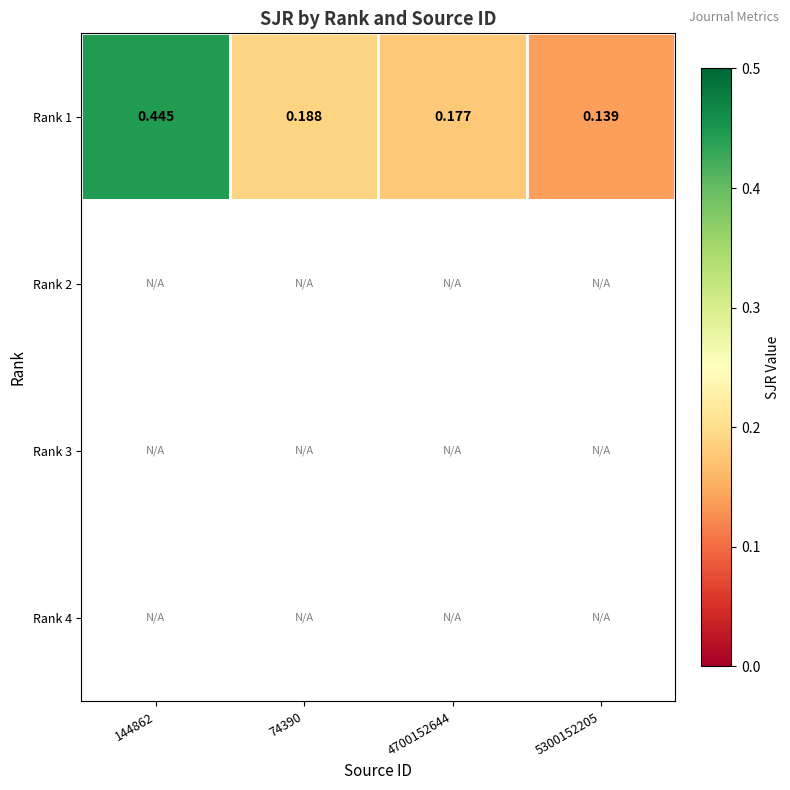

At 5300152205, list the series in order from largest to smallest.

Rank 1, Rank 2, Rank 3, Rank 4